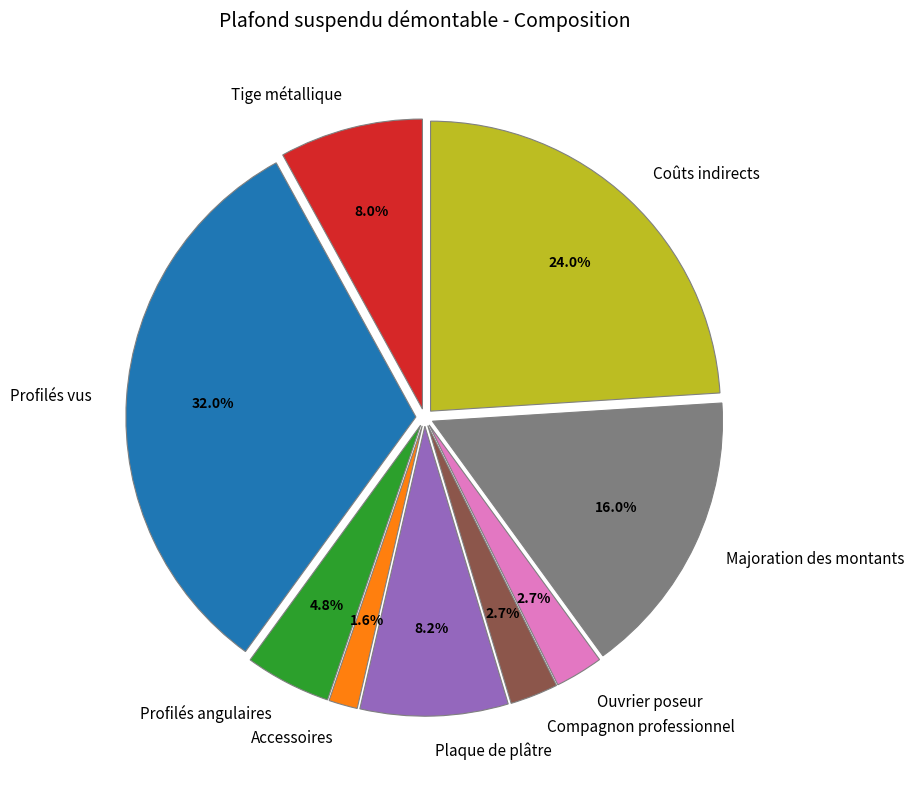

Which slice is the smallest?

Accessoires